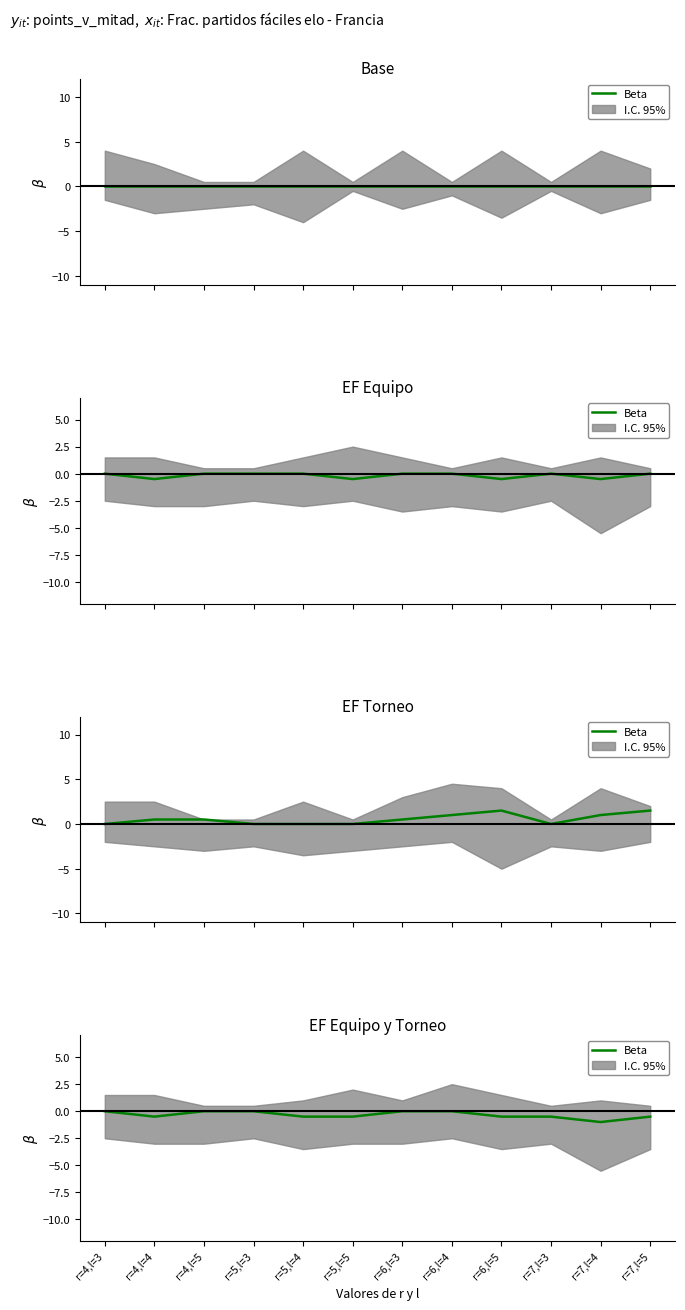

How many points are lower than both their immediate neighbors (excluding endpoints)?

2